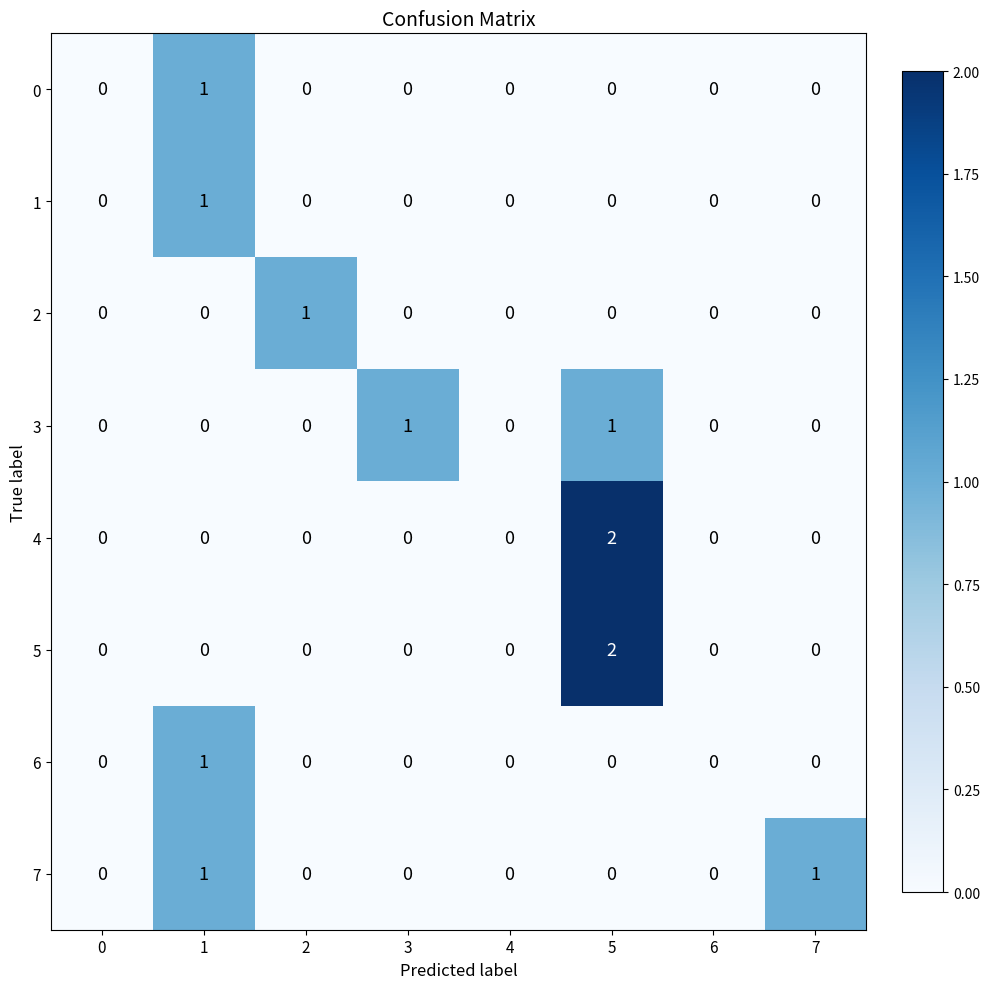

How many data points does each series have?

8